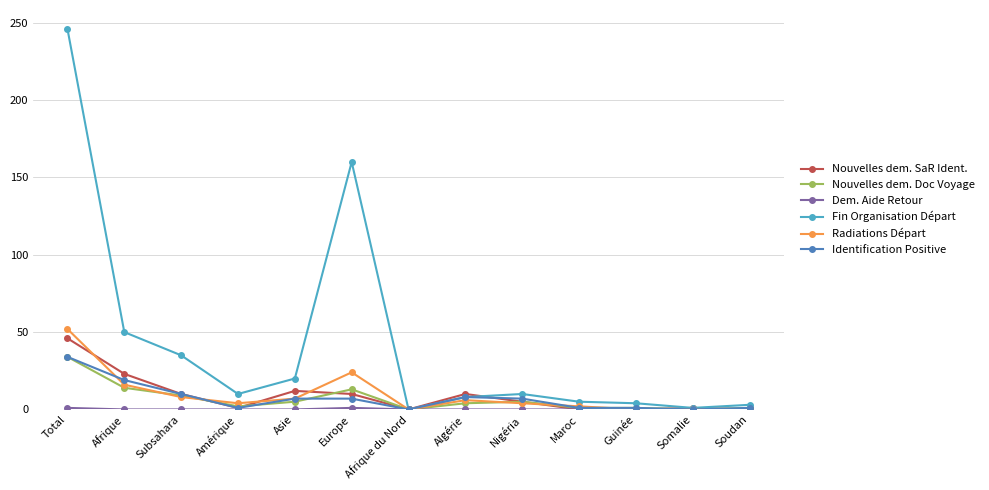

What is the difference between the maximum and second lowest values in the Identification Positive series?

34